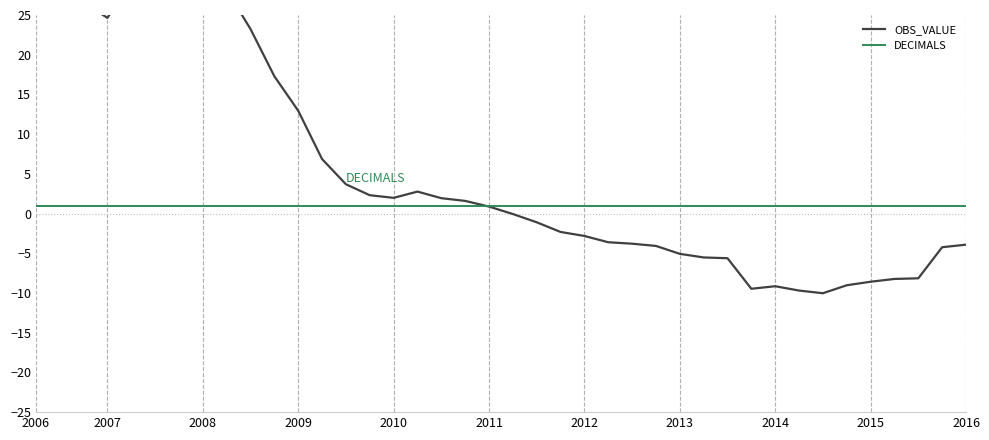

How many categories are shown in the chart?

40